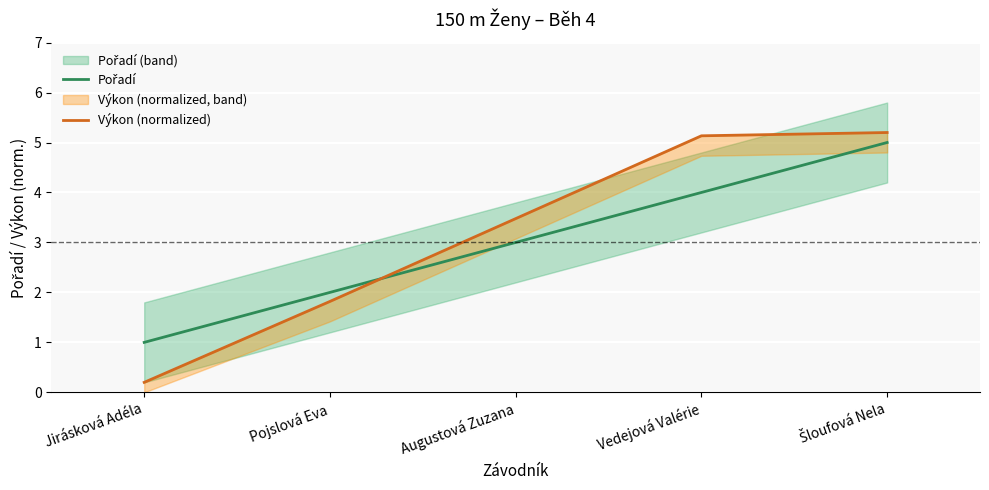

At which label does Výkon (normalized) reach its minimum?

Jirásková Adéla